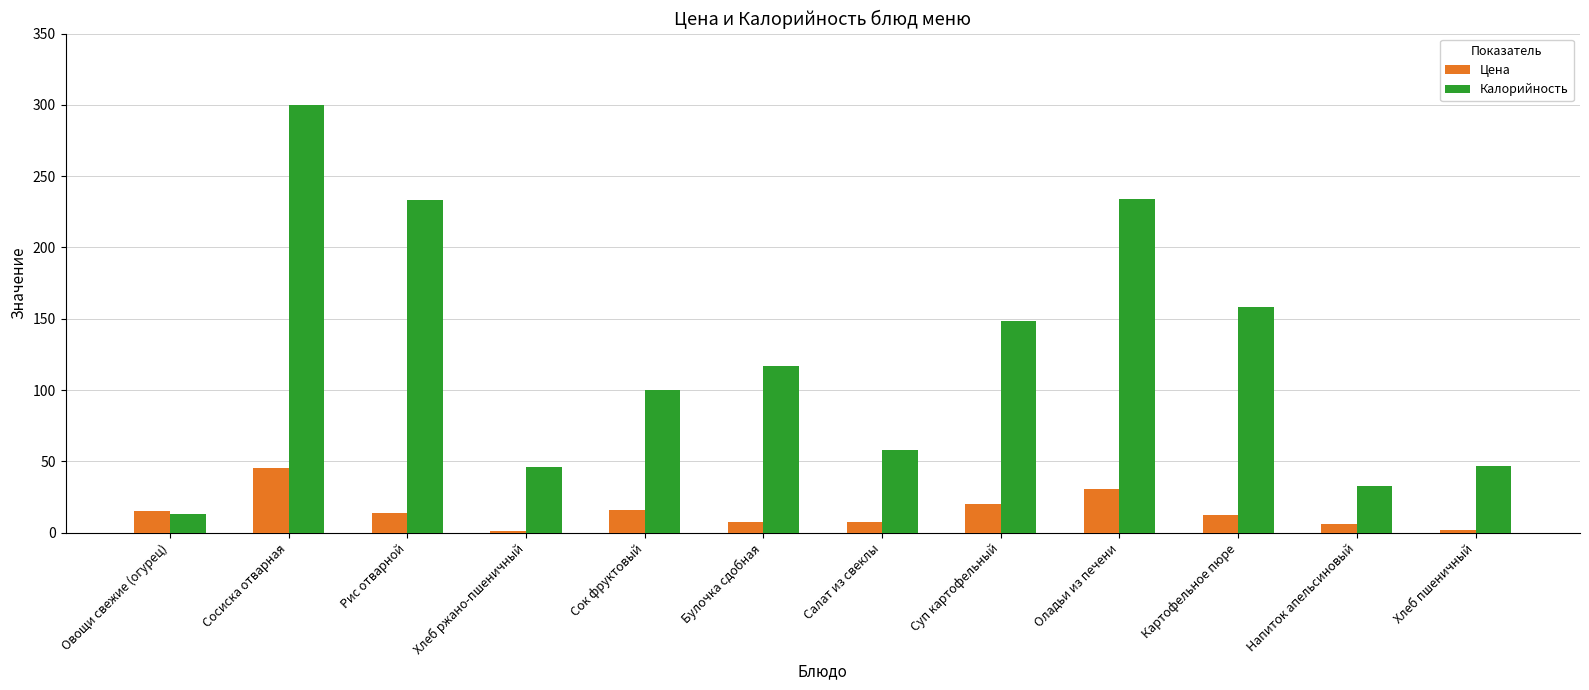

Which series changed the most between Сосиска отварная and Суп картофельный?

Калорийность